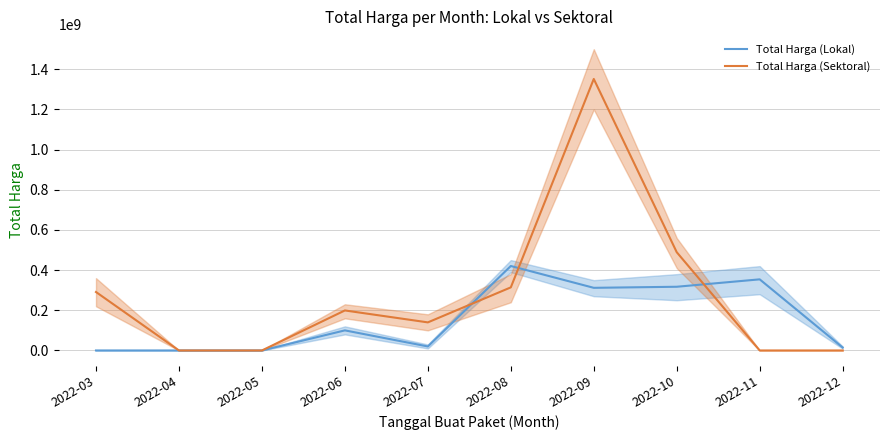

Where is Total Harga (Lokal) nearest to the value 210237500?

2022-09